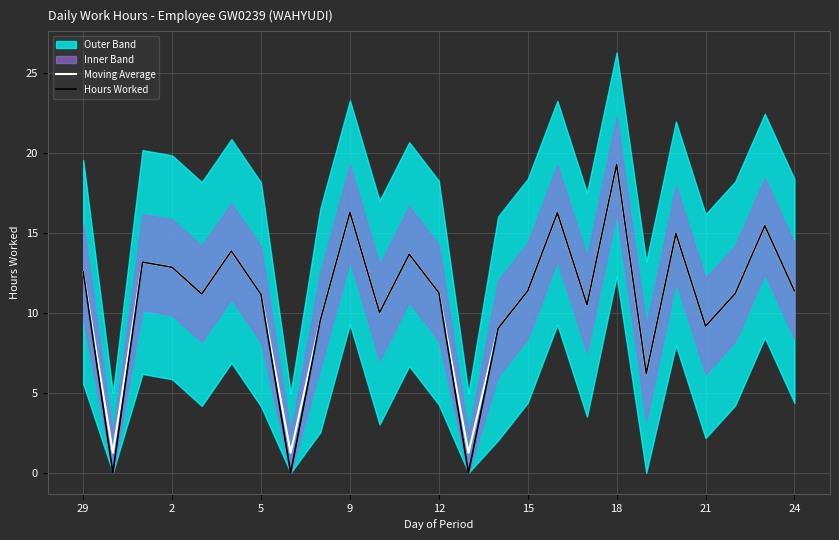

Which category has the highest value across all series?

18